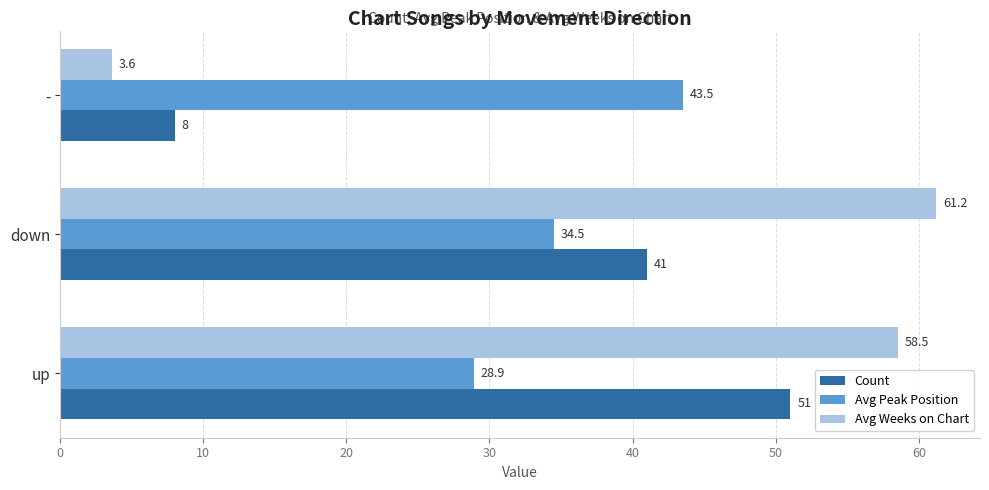

The value of Avg Weeks on Chart at up is 78.2. True or false?

False